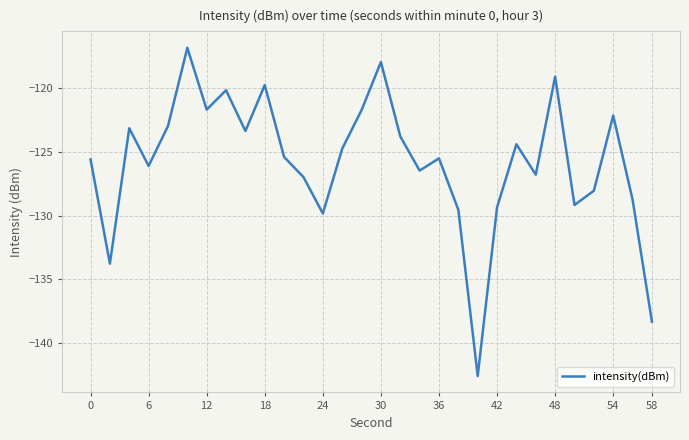

What is the smallest value displayed?

-142.6